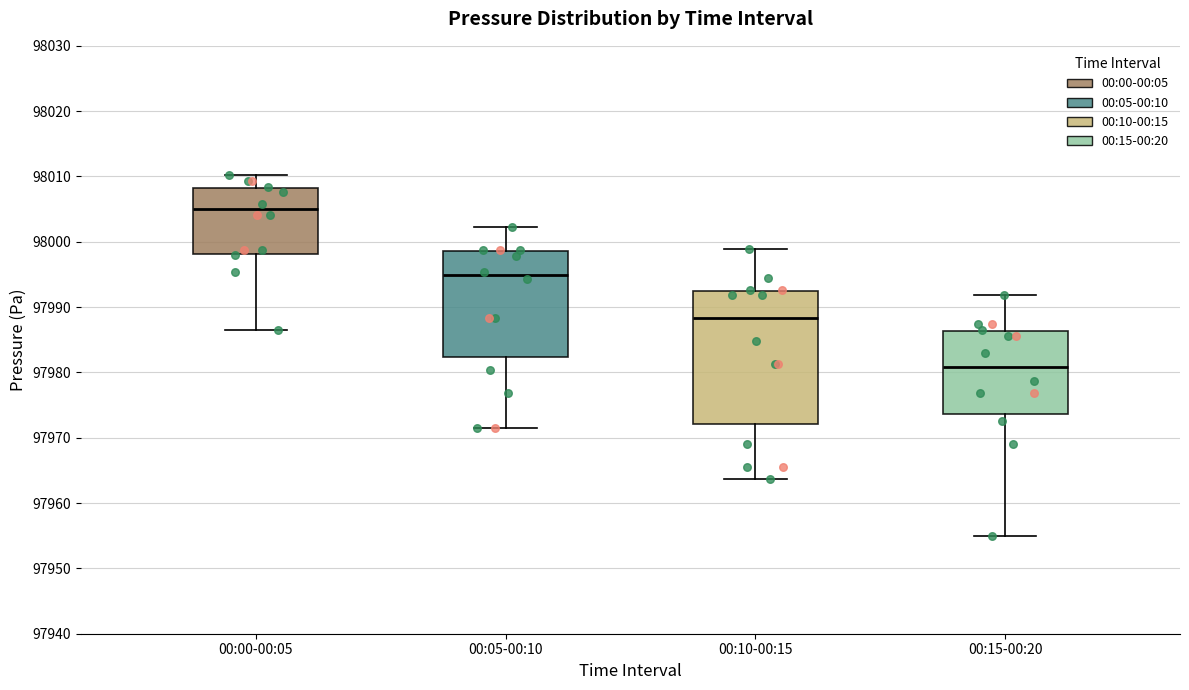

Which box is the tallest, from its lower edge to its upper edge?

00:10-00:15